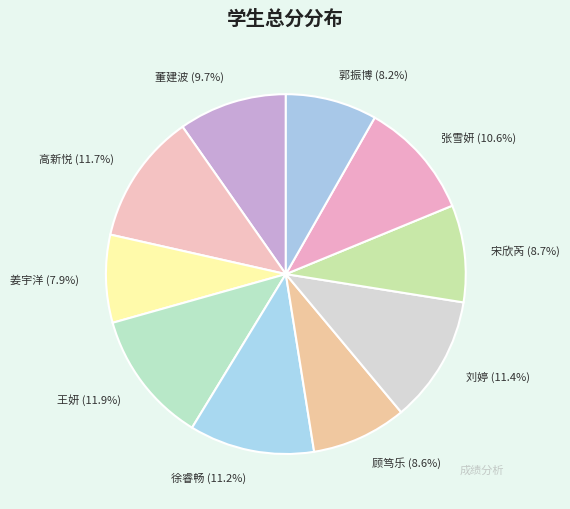

Approximately how many times larger is the value at 顾笃乐 compared to 徐睿畅?

0.8